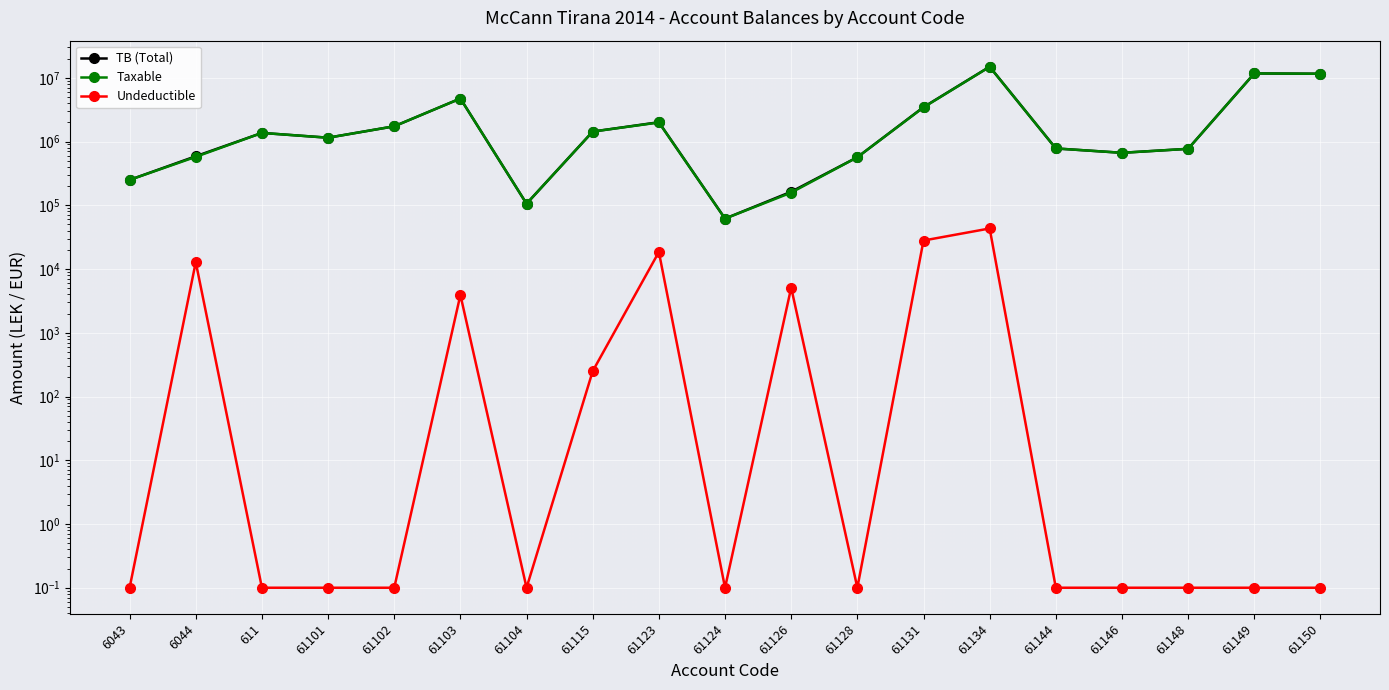

Which series has the largest total across all categories?

TB (Total)